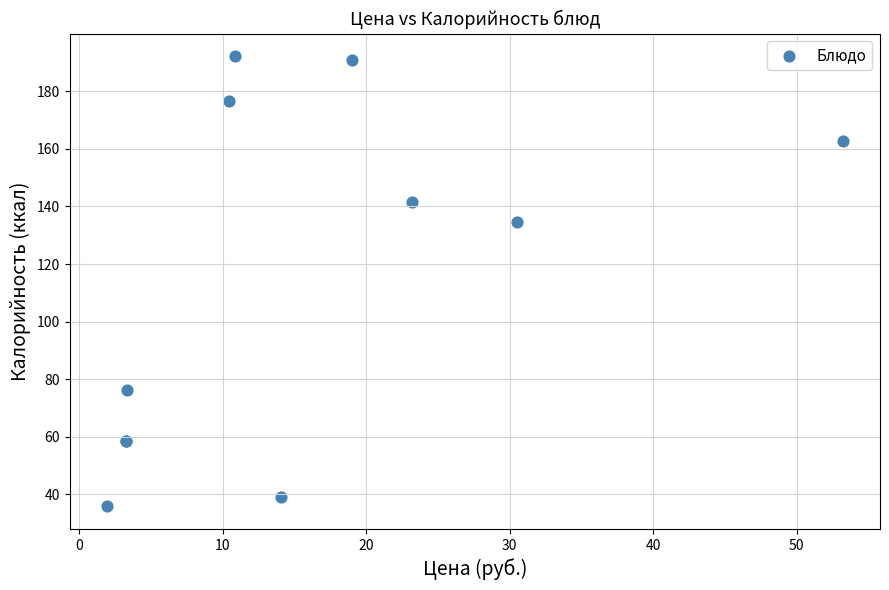

What Y value in the scatter plot is closest to 114?

134.5